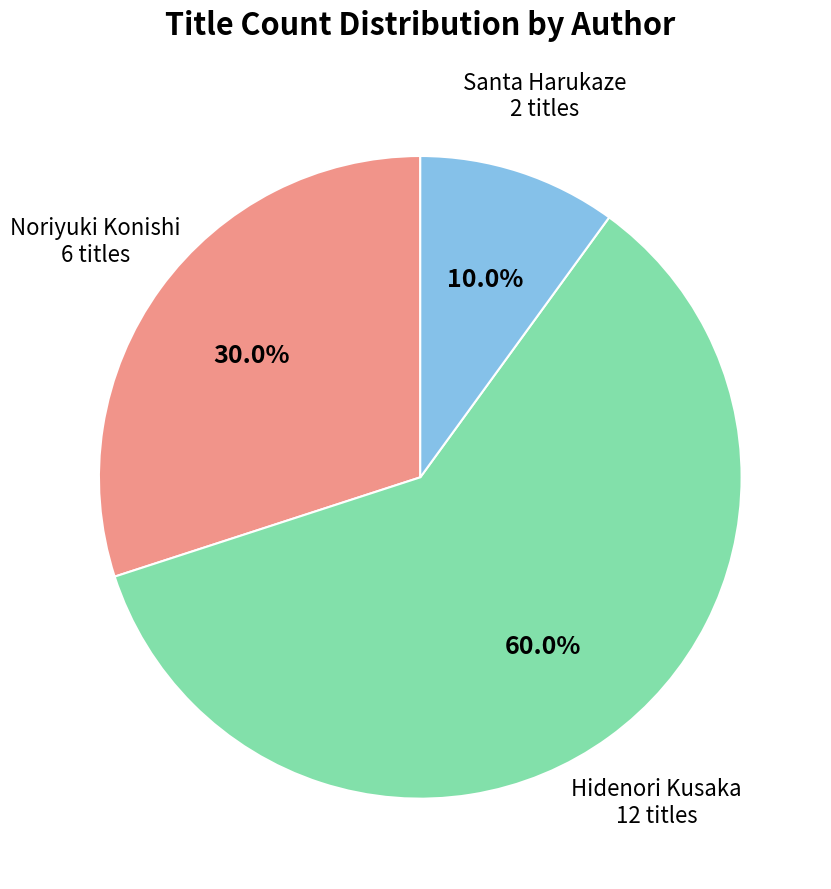

Rank the categories by value from lowest to highest.

Santa Harukaze, Noriyuki Konishi, Hidenori Kusaka